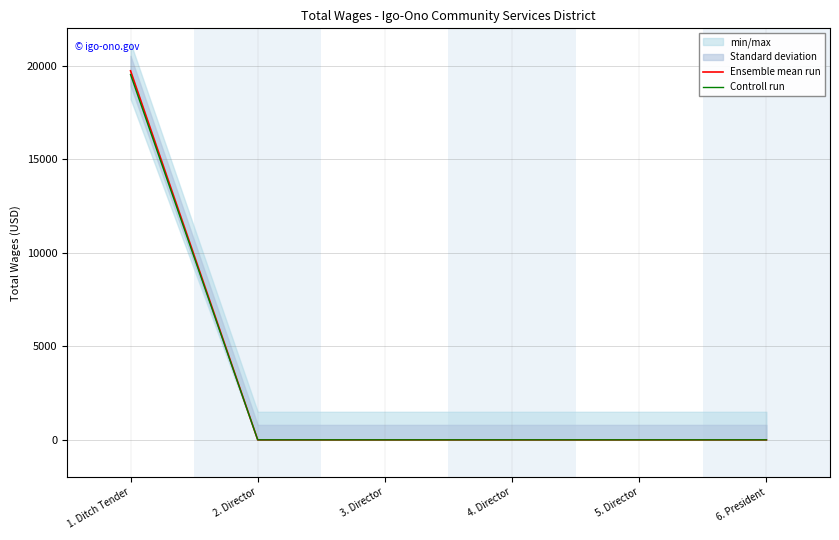

True or false: Controll run and Ensemble mean run cross at least once.

False